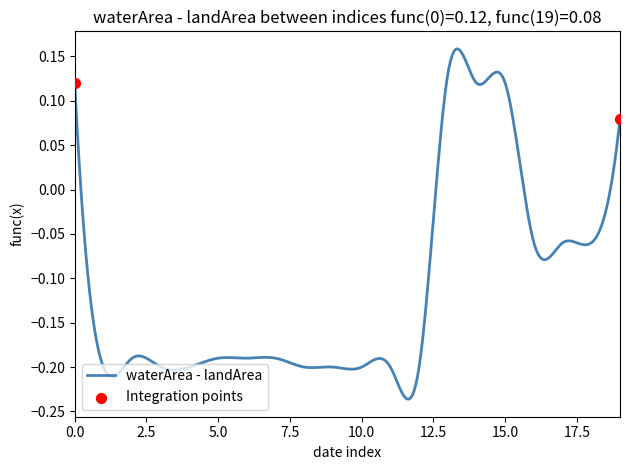

What is the difference between the maximum and minimum values?

0.4